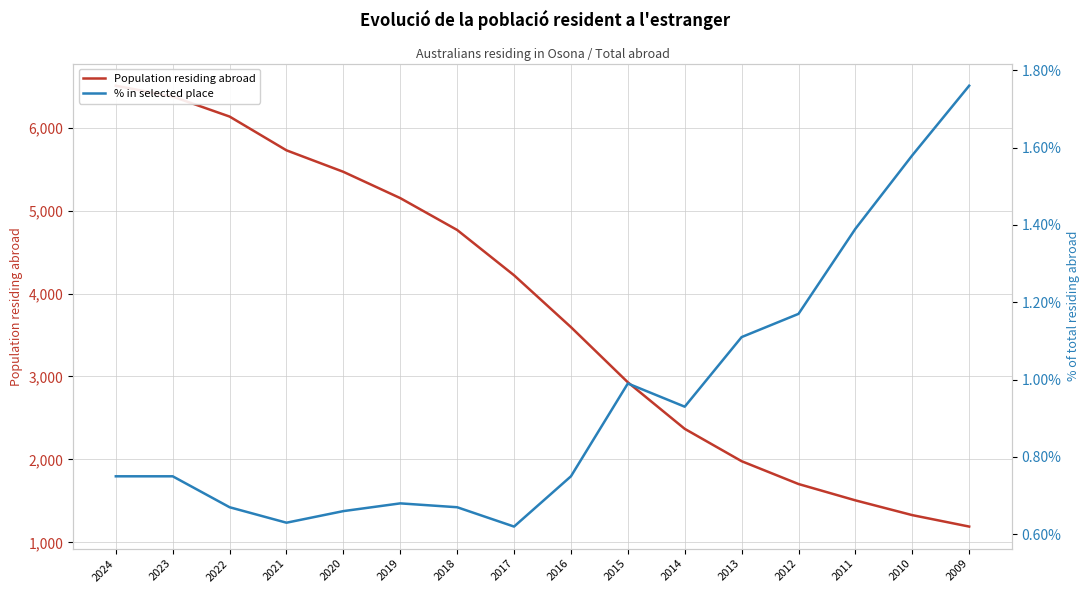

Where is the first local maximum for % in selected place?

2019